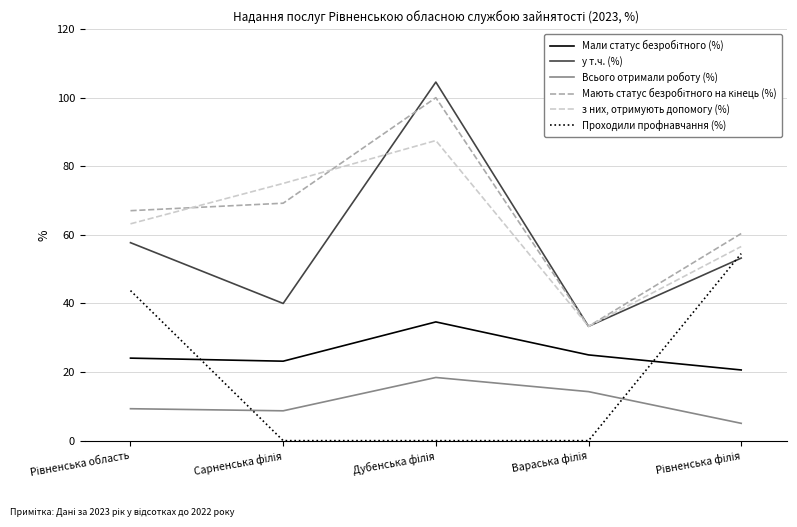

What is the highest value of the з них, отримують допомогу (%) series?

87.5